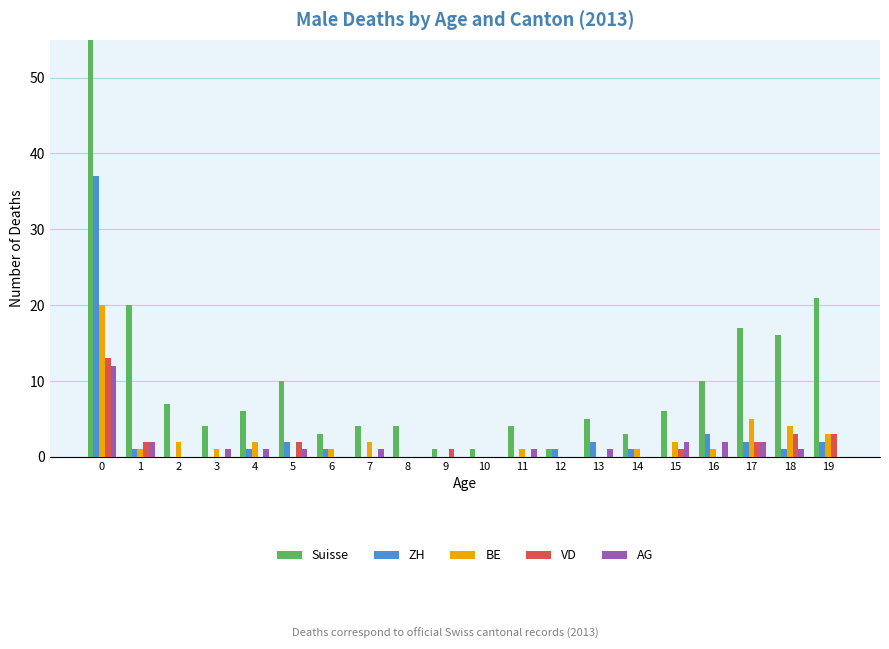

Reading left to right, what are all the values shown in this chart?

Suisse: 0=169	1=20	2=7	3=4	4=6	5=10	6=3	7=4	8=4	9=1	10=1	11=4	12=1	13=5	14=3	15=6	16=10	17=17	18=16	19=21
ZH: 0=37	1=1	2=0	3=0	4=1	5=2	6=1	7=0	8=0	9=0	10=0	11=0	12=1	13=2	14=1	15=0	16=3	17=2	18=1	19=2
BE: 0=20	1=1	2=2	3=1	4=2	5=0	6=1	7=2	8=0	9=0	10=0	11=1	12=0	13=0	14=1	15=2	16=1	17=5	18=4	19=3
VD: 0=13	1=2	2=0	3=0	4=0	5=2	6=0	7=0	8=0	9=1	10=0	11=0	12=0	13=0	14=0	15=1	16=0	17=2	18=3	19=3
AG: 0=12	1=2	2=0	3=1	4=1	5=1	6=0	7=1	8=0	9=0	10=0	11=1	12=0	13=1	14=0	15=2	16=2	17=2	18=1	19=0